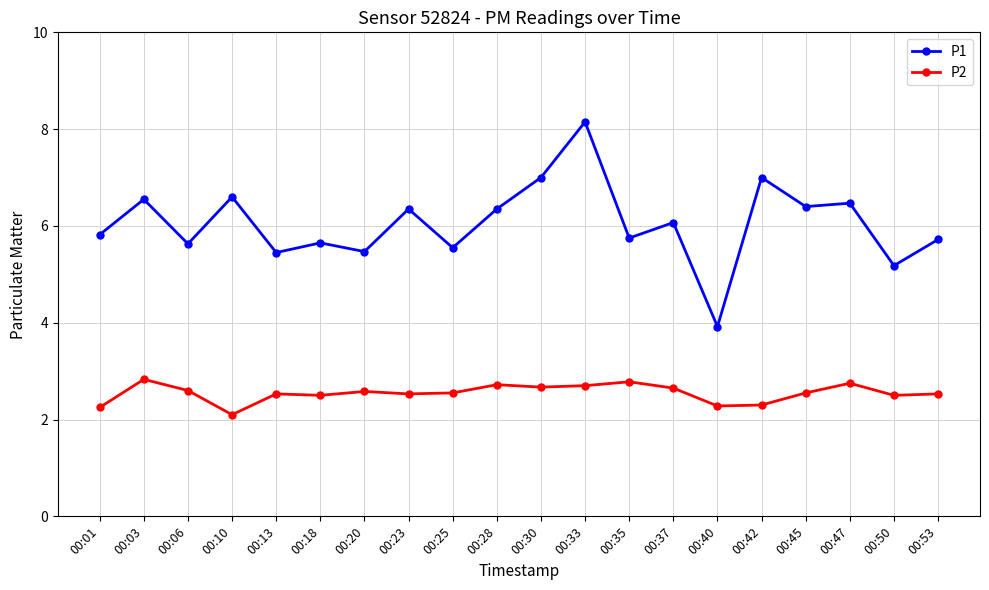

At which category does the chart reach its minimum across all series?

00:10